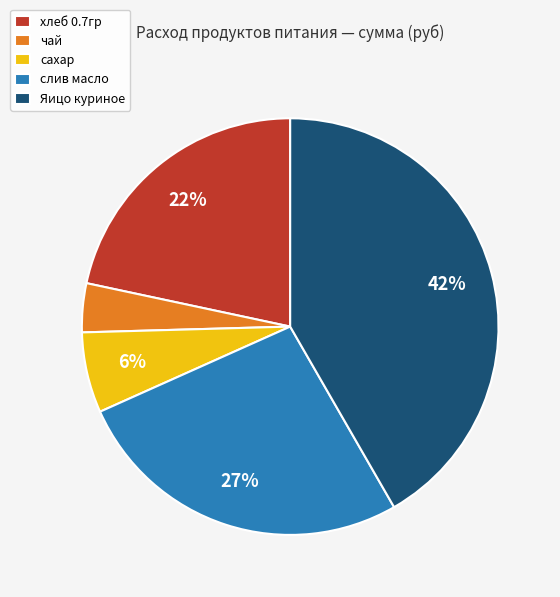

Which has a higher value, хлеб 0.7гр or сахар?

хлеб 0.7гр